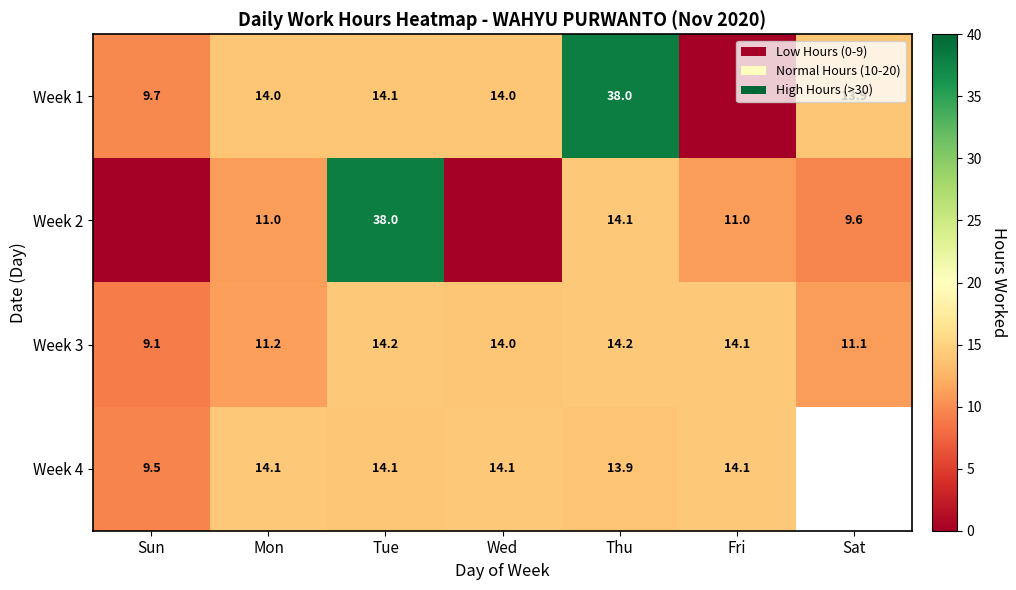

At which label does Week 3 first exceed 14?

Tue